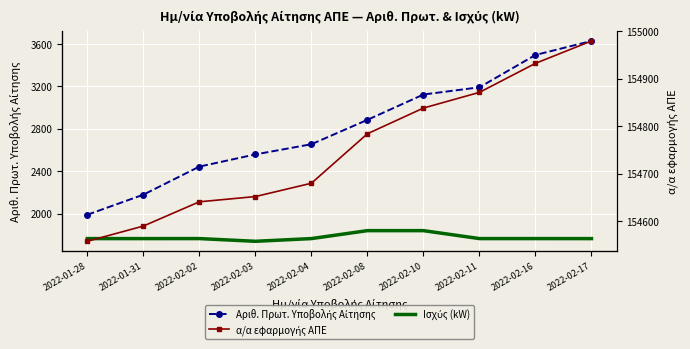

What is the sum of the Αριθ. Πρωτ. Υποβολής Αίτησης values at 2022-02-11 and 2022-01-31?

5369.0